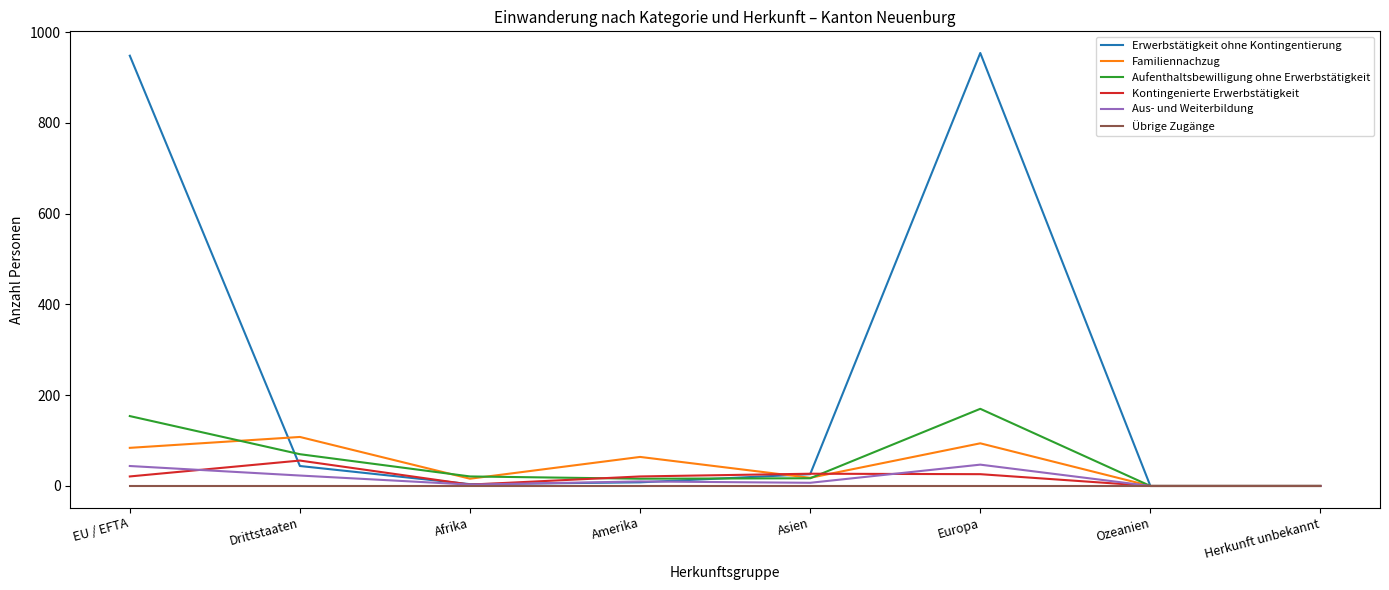

What is the greatest value displayed?

954